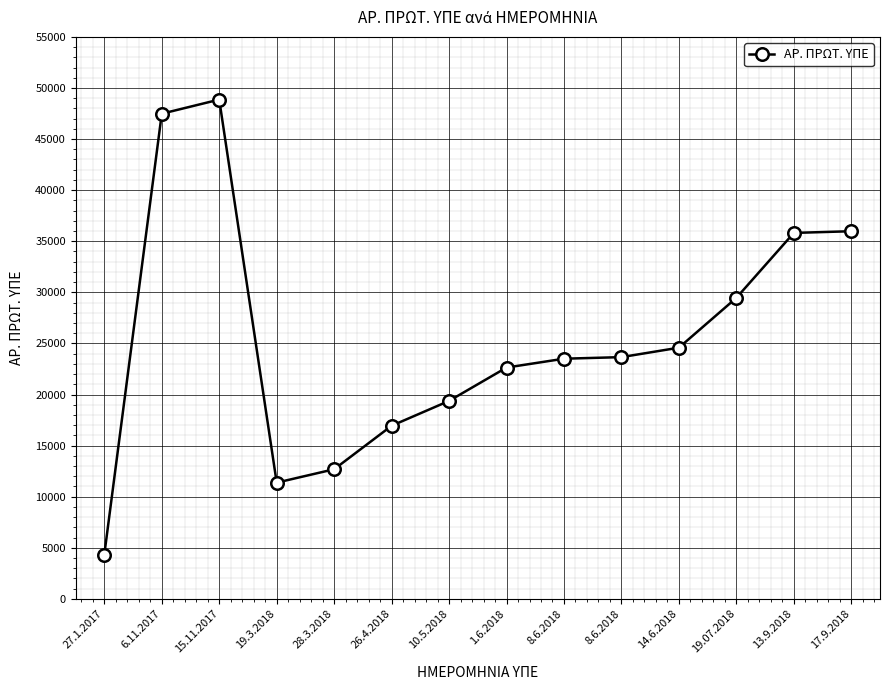

List the labels in order of value, largest first.

15.11.2017, 6.11.2017, 17.9.2018, 13.9.2018, 19.07.2018, 14.6.2018, 8.6.2018, 8.6.2018, 1.6.2018, 10.5.2018, 26.4.2018, 28.3.2018, 19.3.2018, 27.1.2017